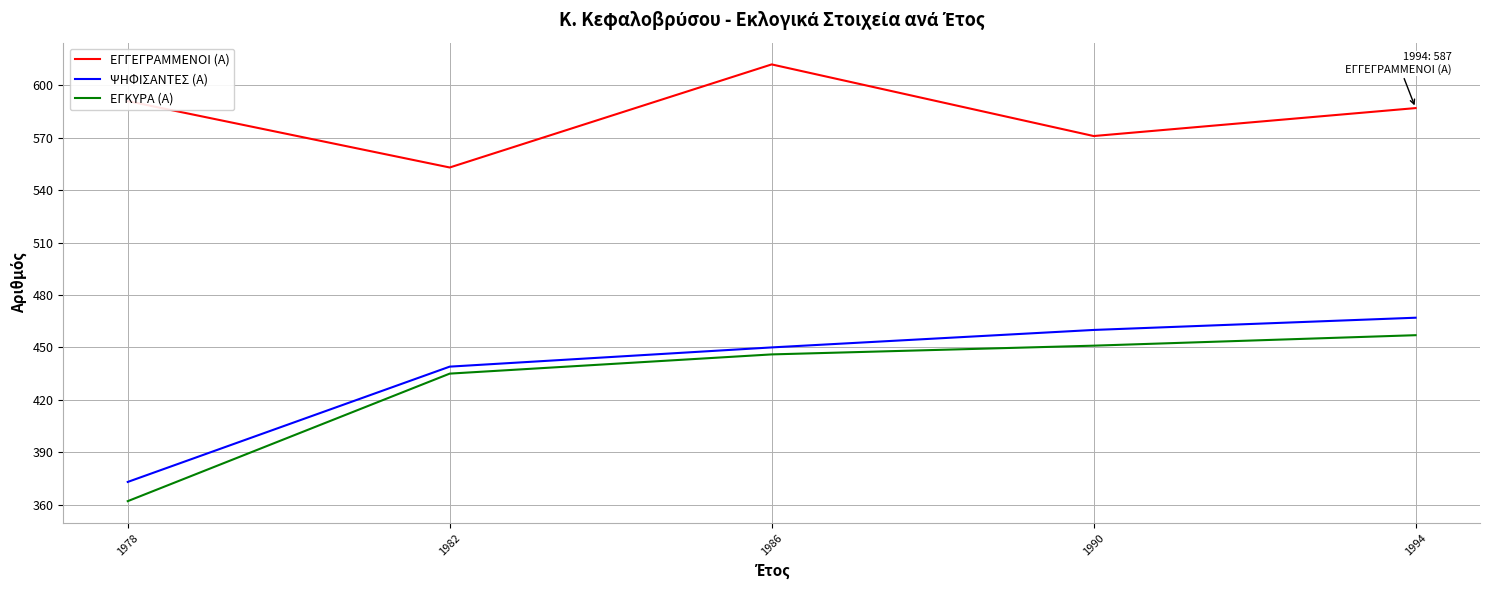

True or false: ΨΗΦΙΣΑΝΤΕΣ (Α) and ΕΓΚΥΡΑ (Α) cross at least once.

False